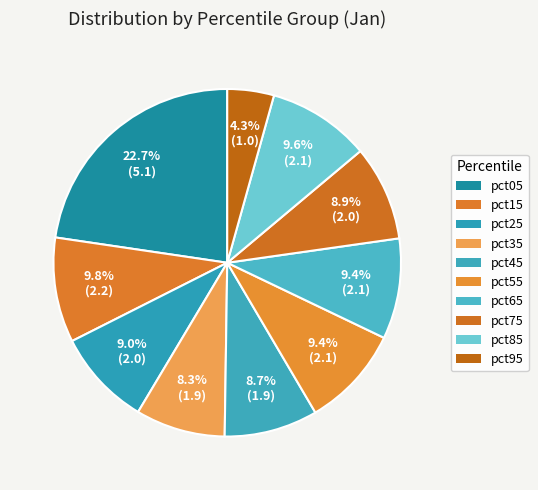

Does pct85 account for over 50% of the chart?

No